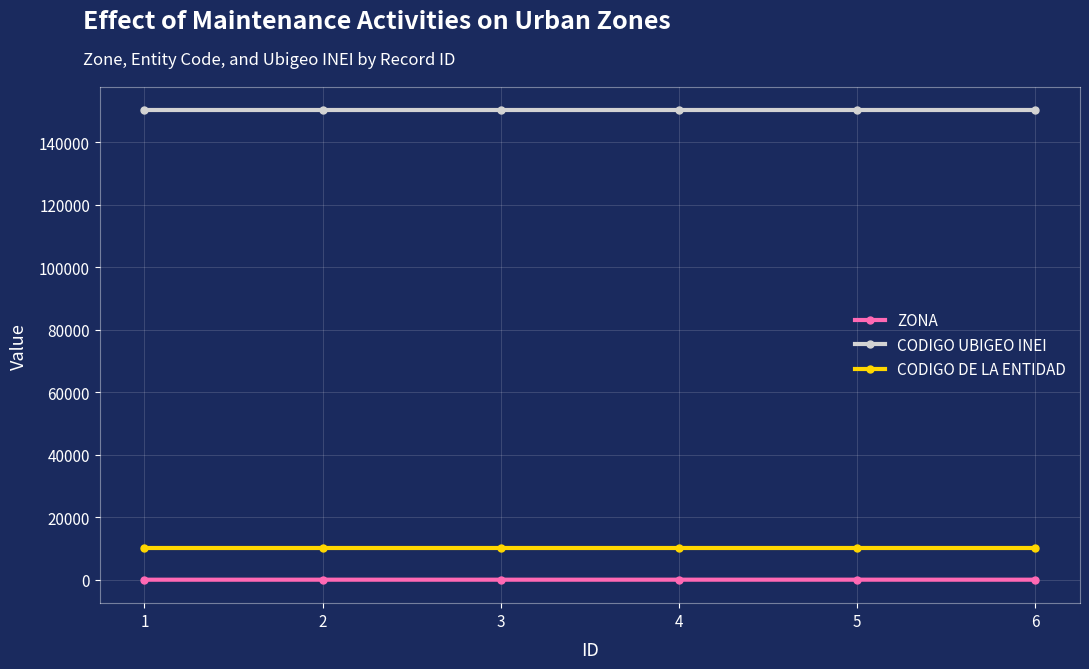

What is the sum of the CODIGO UBIGEO INEI values at 3 and 1?

300244